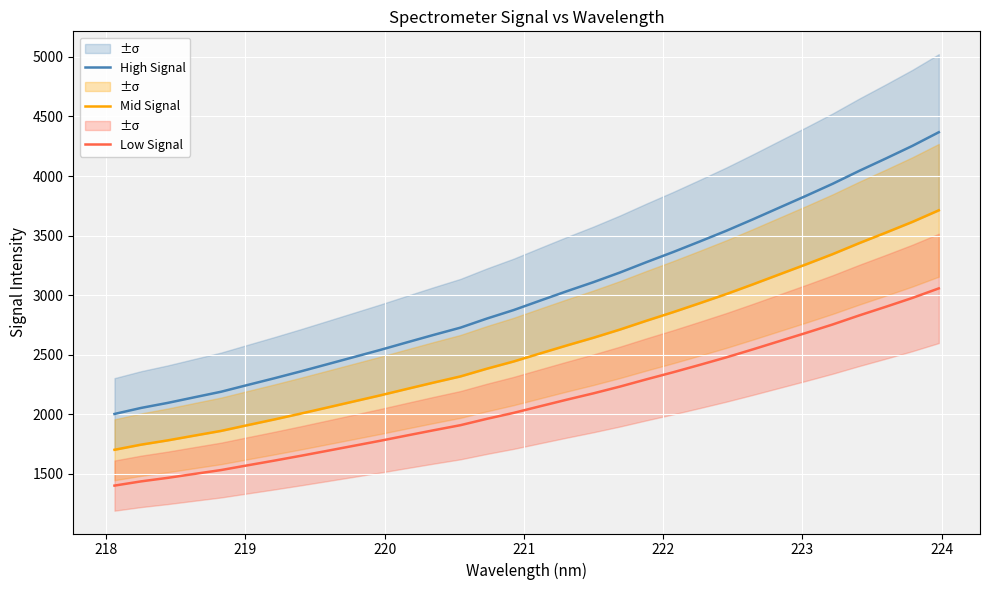

True or false: Low Signal and High Signal intersect in this chart.

False